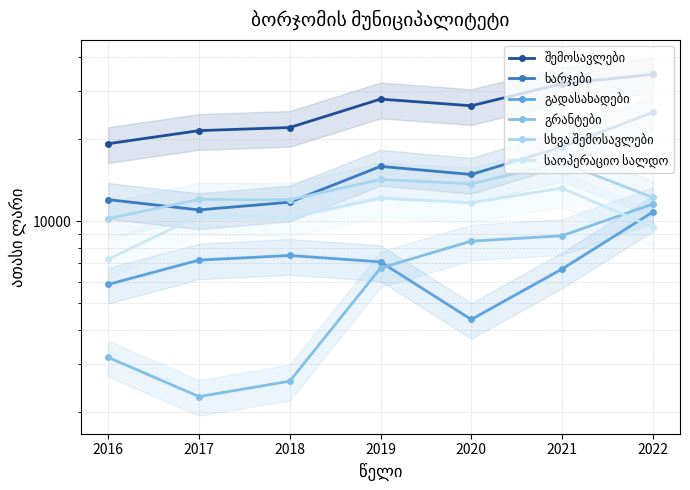

True or false: გადასახადები and შემოსავლები cross at least once.

False